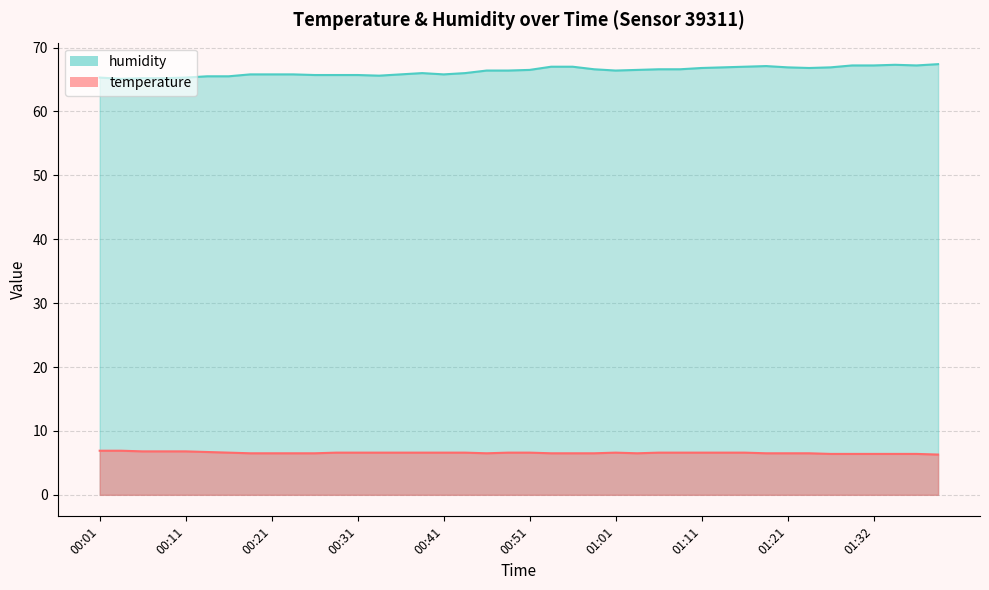

Reading right to left, extract all data points from this chart.

temperature: 01:40=6.3	01:37=6.4	01:35=6.4	01:32=6.4	01:29=6.4	01:27=6.4	01:24=6.5	01:21=6.5	01:18=6.5	01:16=6.6	01:13=6.6	01:11=6.6	01:08=6.6	01:06=6.6	01:03=6.5	01:01=6.6	00:58=6.5	00:55=6.5	00:53=6.5	00:51=6.6	00:48=6.6	00:46=6.5	00:43=6.6	00:41=6.6	00:38=6.6	00:36=6.6	00:33=6.6	00:31=6.6	00:28=6.6	00:26=6.5	00:23=6.5	00:21=6.5	00:18=6.5	00:16=6.6	00:13=6.7	00:11=6.8	00:08=6.8	00:06=6.8	00:03=6.9	00:01=6.9
humidity: 01:40=67.4	01:37=67.2	01:35=67.3	01:32=67.2	01:29=67.2	01:27=66.9	01:24=66.8	01:21=66.9	01:18=67.1	01:16=67.0	01:13=66.9	01:11=66.8	01:08=66.6	01:06=66.6	01:03=66.5	01:01=66.4	00:58=66.6	00:55=67.0	00:53=67.0	00:51=66.5	00:48=66.4	00:46=66.4	00:43=66.0	00:41=65.8	00:38=66.0	00:36=65.8	00:33=65.6	00:31=65.7	00:28=65.7	00:26=65.7	00:23=65.8	00:21=65.8	00:18=65.8	00:16=65.5	00:13=65.5	00:11=65.3	00:08=65.2	00:06=65.2	00:03=65.1	00:01=65.3